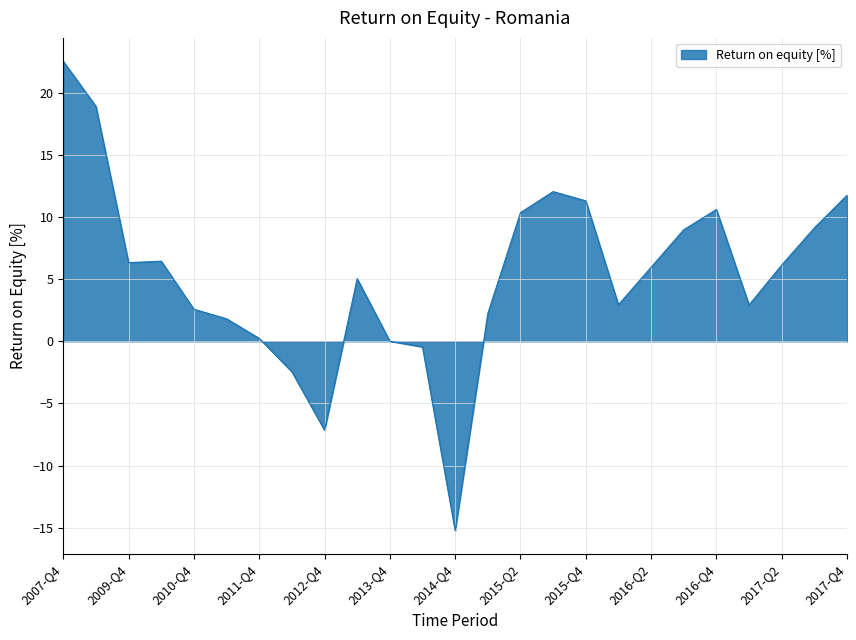

What is the difference between the maximum and minimum values?

37.8